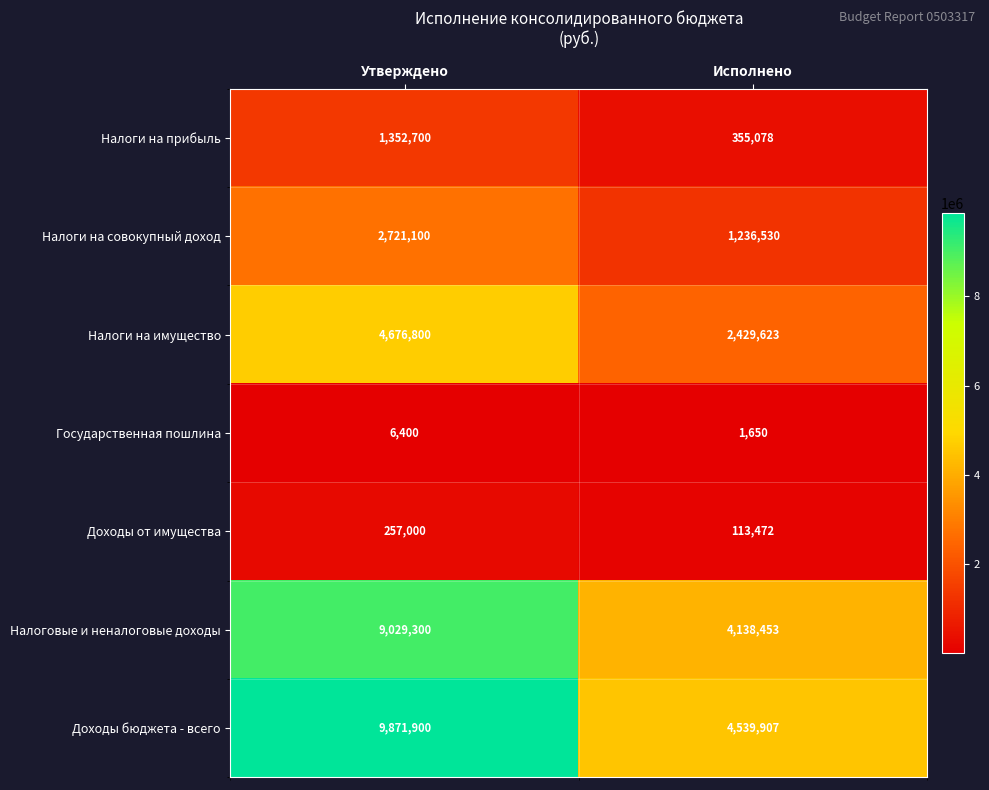

What is the difference between the maximum and minimum values in the Налоговые и неналоговые доходы series?

4890847